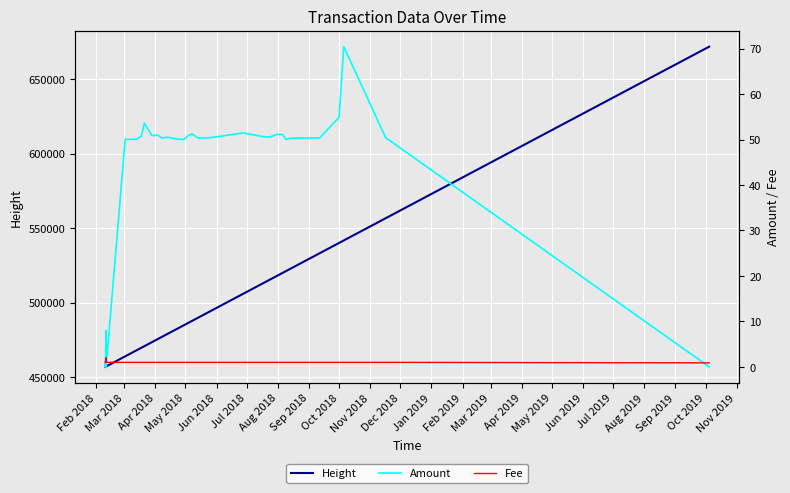

What is the lowest value of the Height series?

456875